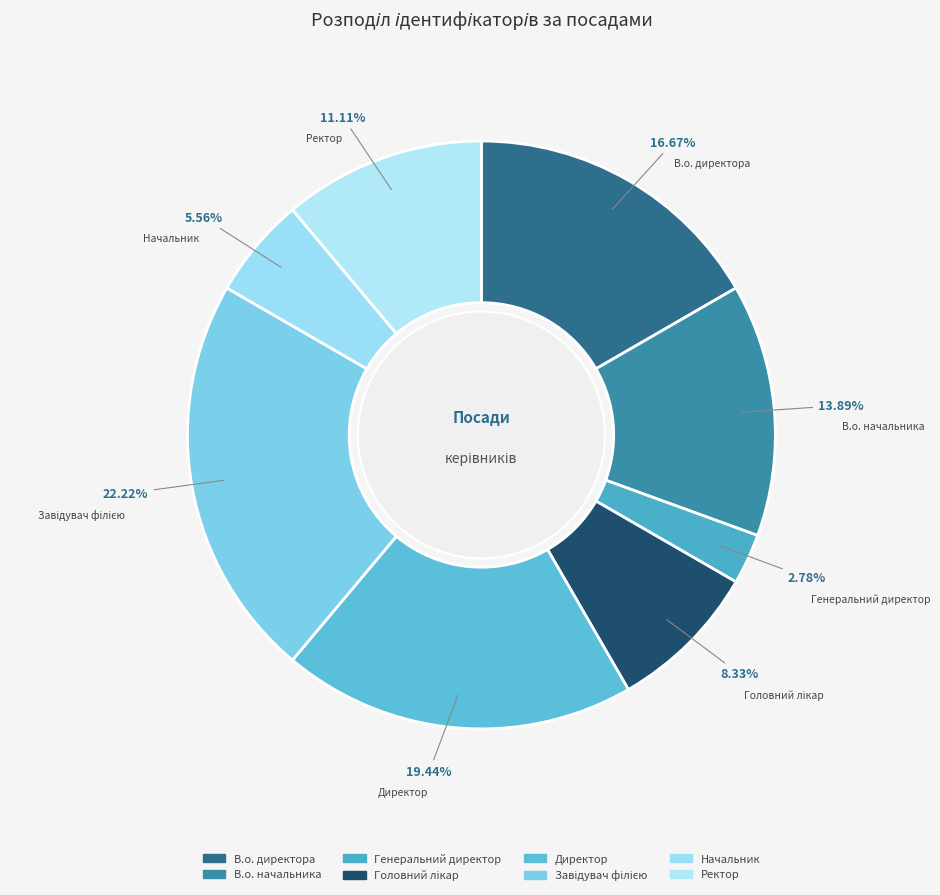

The В.о. начальника slice represents 14% of the pie. True or false?

True